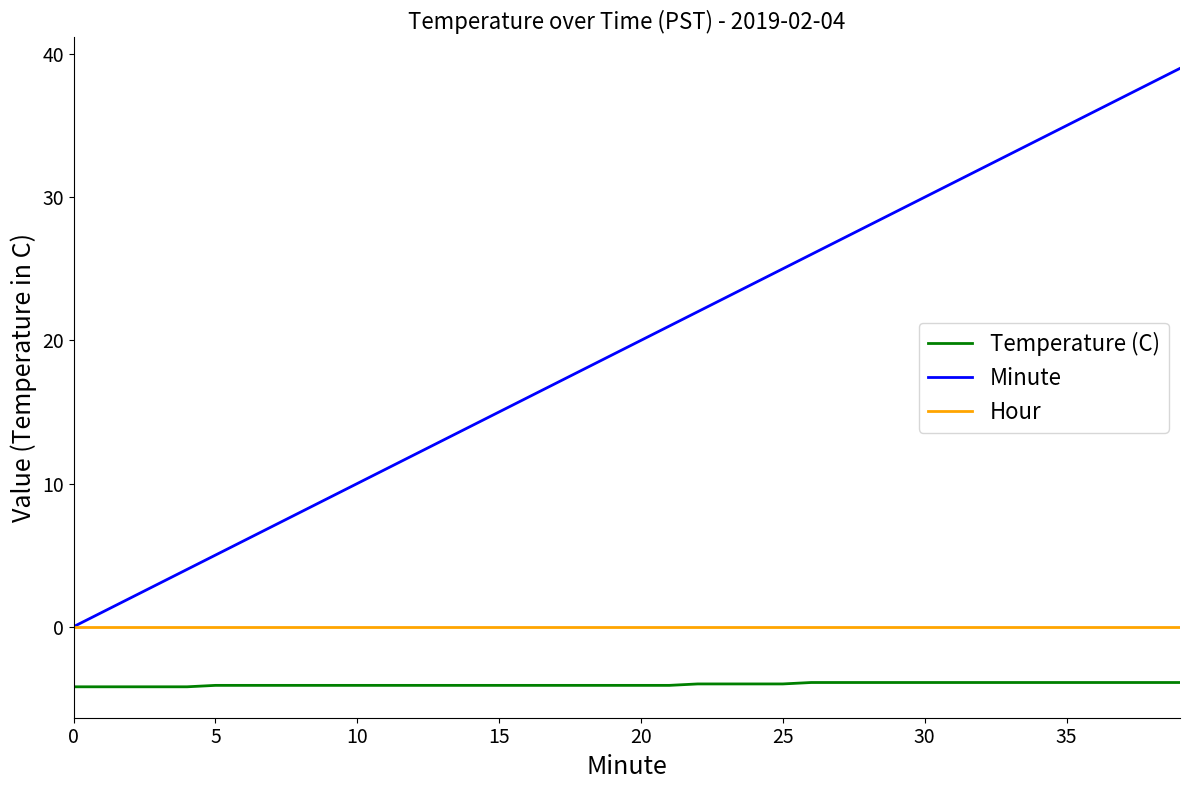

Which series has the largest total across all categories?

Minute